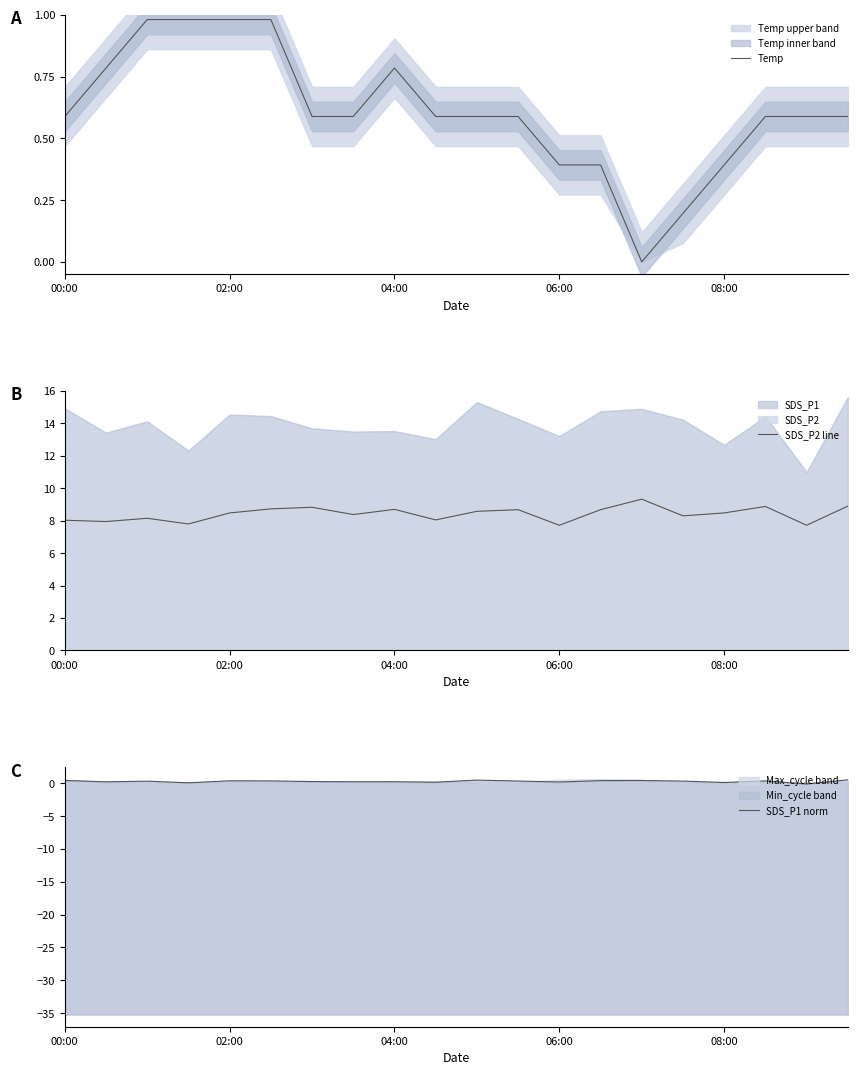

The Temp series shows 0.4 at 08:00. True or false?

True